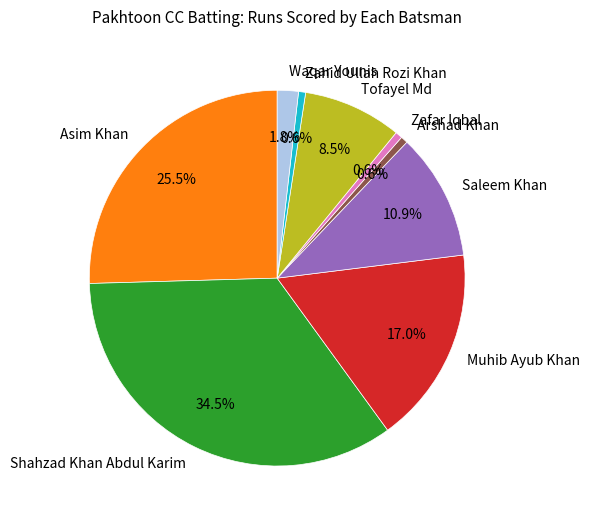

Does Muhib Ayub Khan account for over 50% of the chart?

No